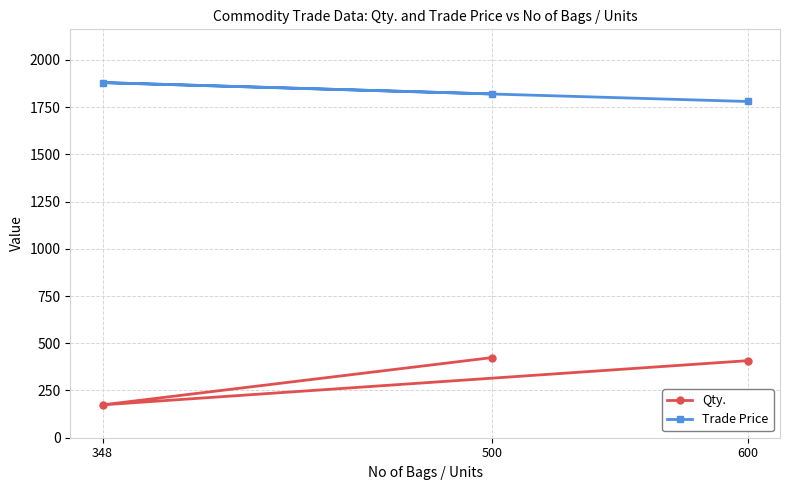

Between 348 and 500, which is larger?

500